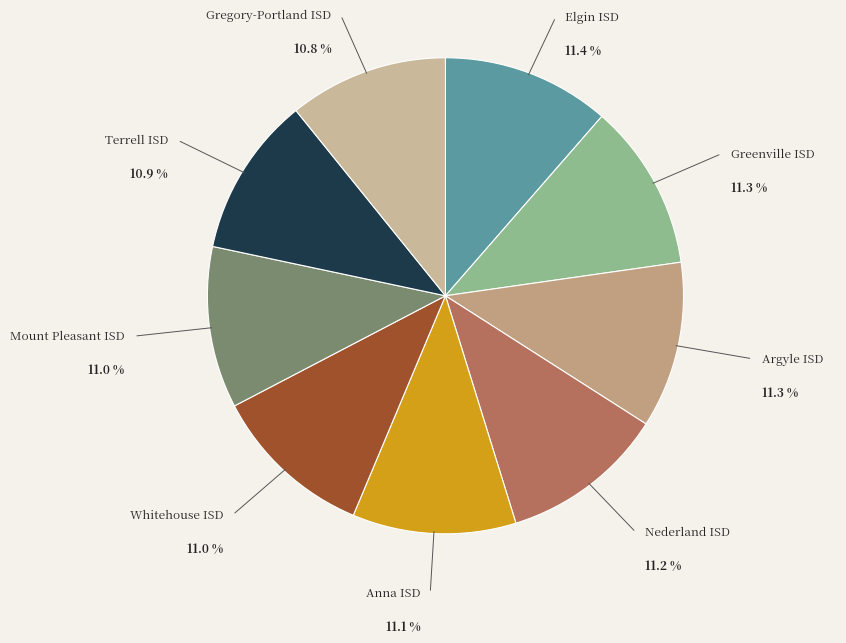

What is the ratio of the value at Argyle ISD to the value at Nederland ISD?

1.0